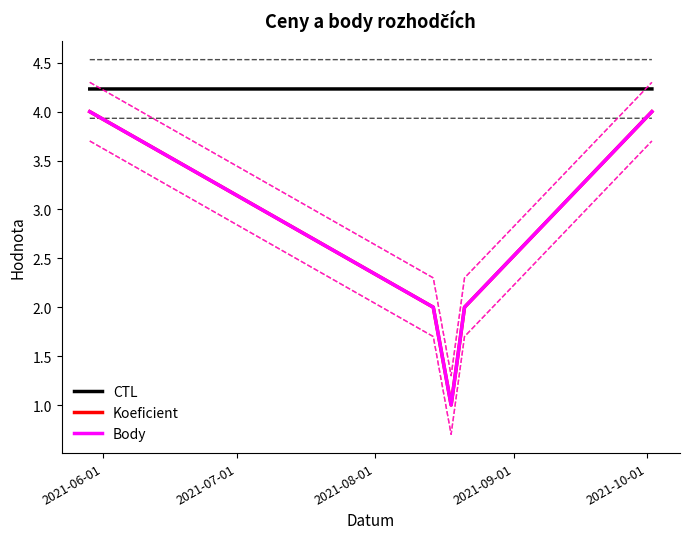

What is the sum of all Body values?

13.0